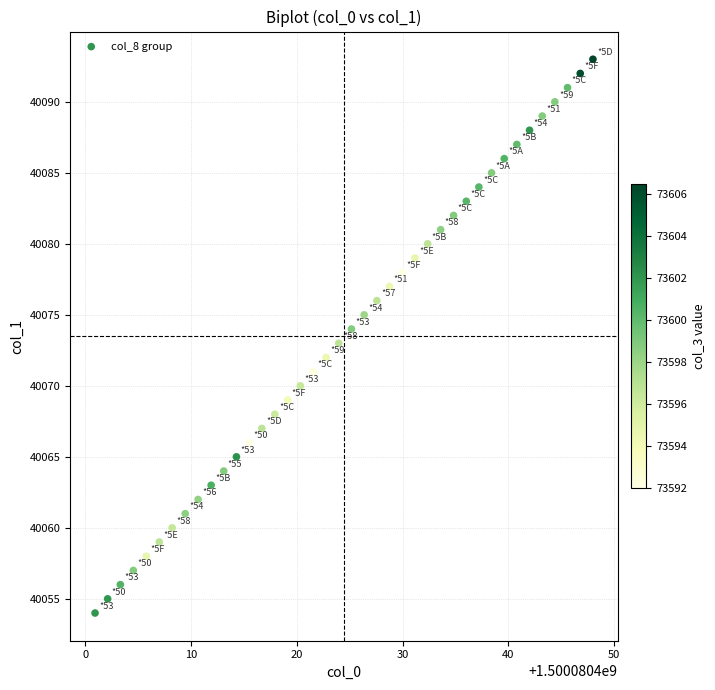

What is the range of Y values (max minus min)?

39